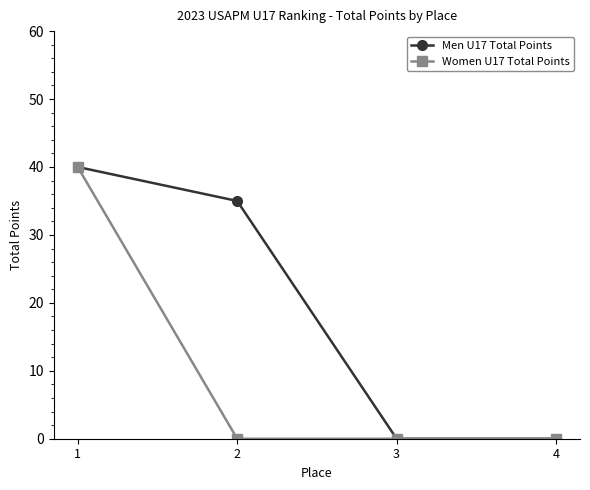

Is it true that Men U17 Total Points equals 35 at 2?

True